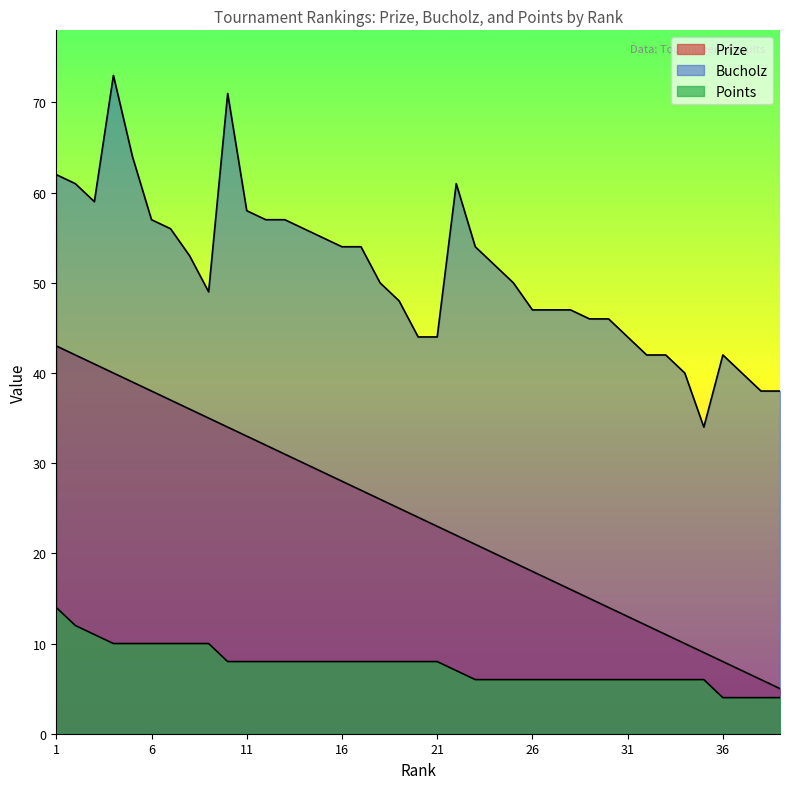

At which category does the chart reach its peak across all series?

4